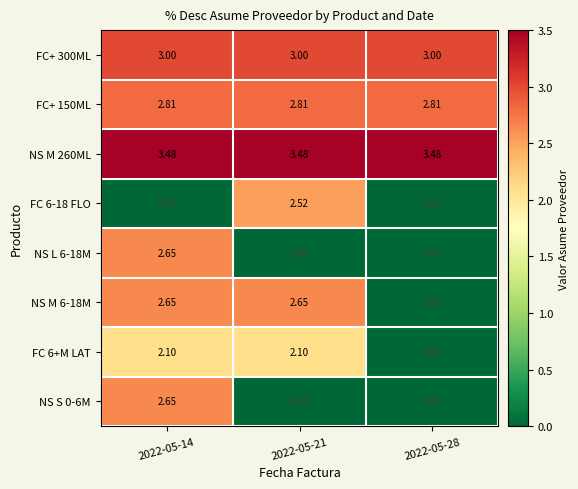

How many data points does each series have?

3